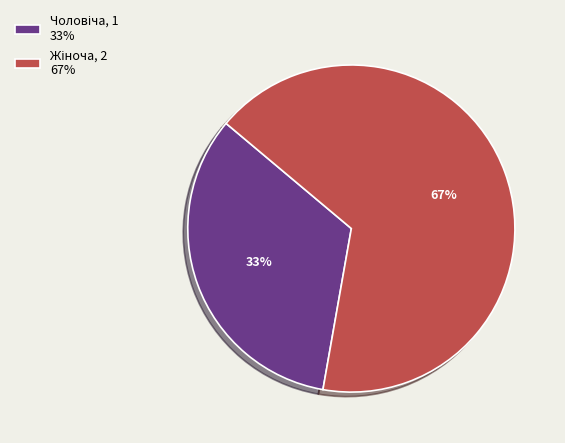

Is there any slice that represents more than half of the pie?

Yes